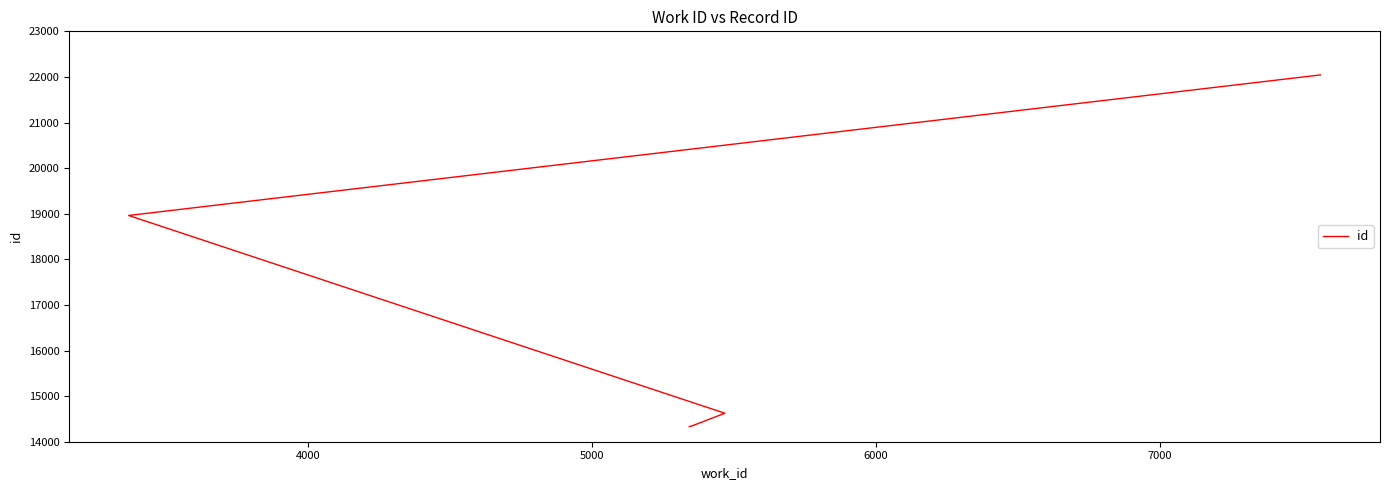

Is this an area chart (filled region under the line)?

No